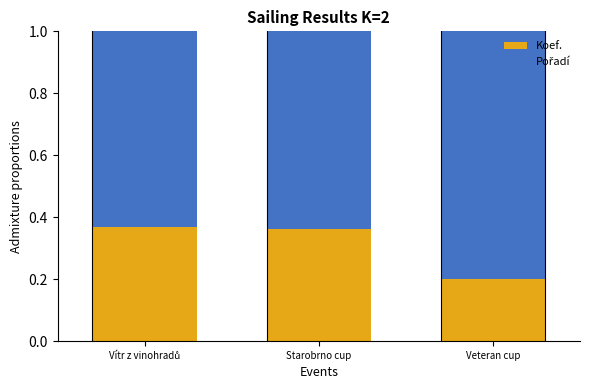

The Koef. series shows 0.5 at Starobrno cup. True or false?

False